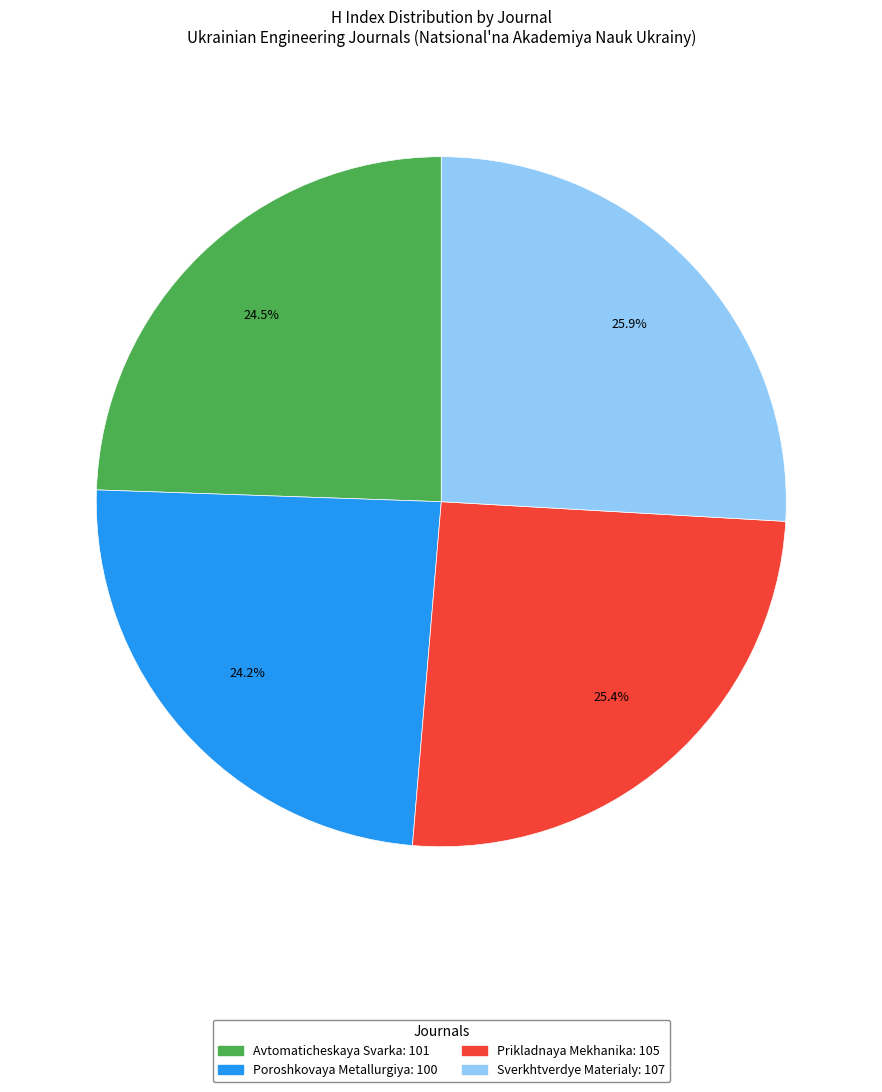

To the nearest percent, what portion does Prikladnaya Mekhanika represent?

25%